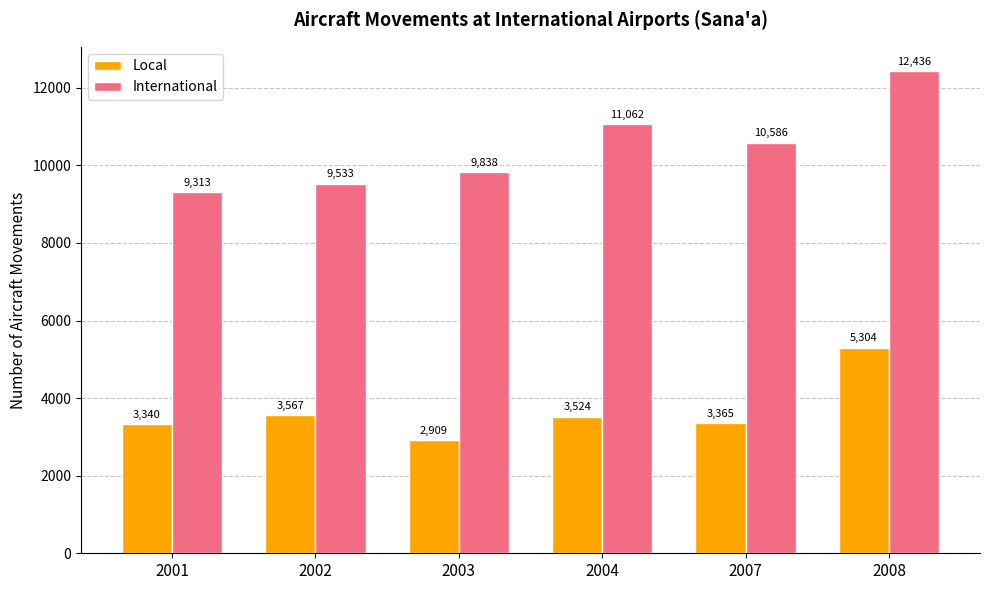

Where is International nearest to the value 10874?

2004